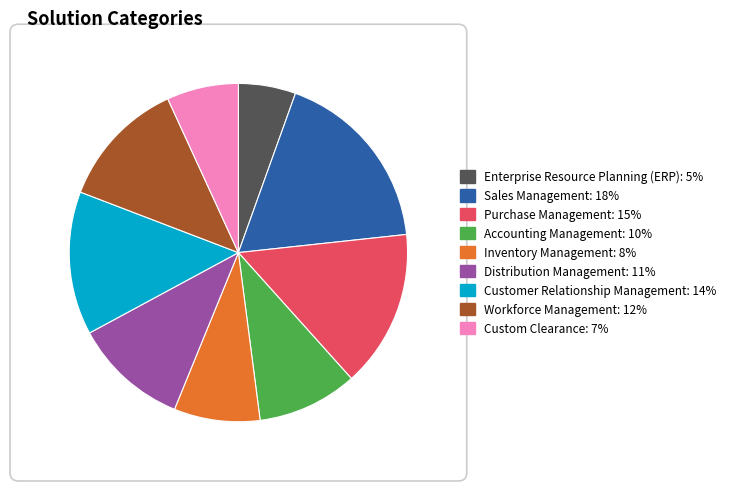

Combined, do Distribution Management: 11% and Custom Clearance: 7% account for over 50%?

No